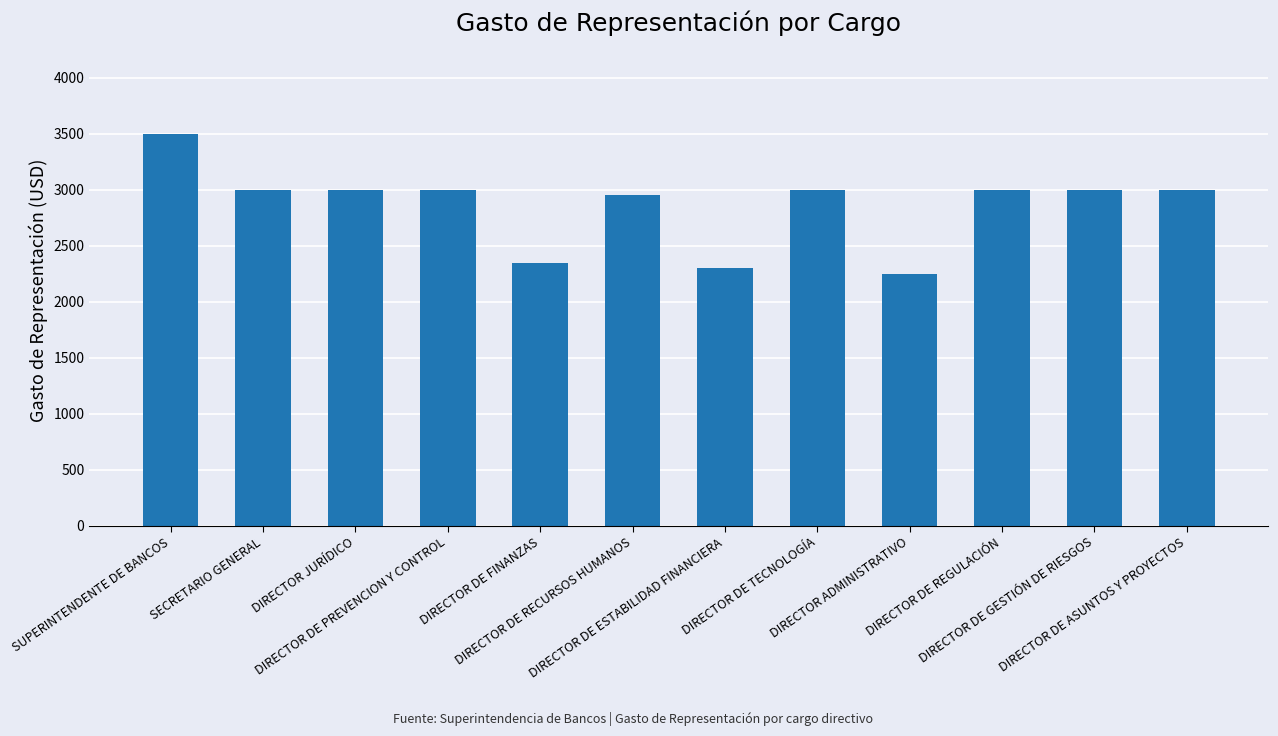

True or false: the data shows 890 at DIRECTOR JURÍDICO.

False